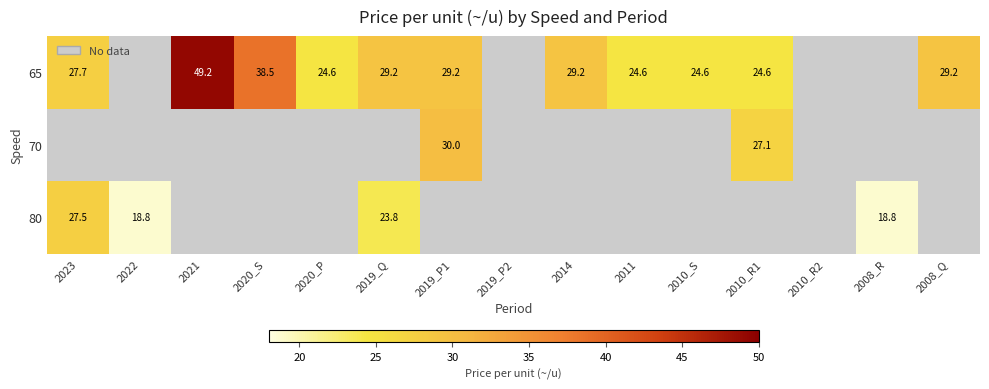

True or false: 80 has a value of 23.8 at 2019_Q.

True